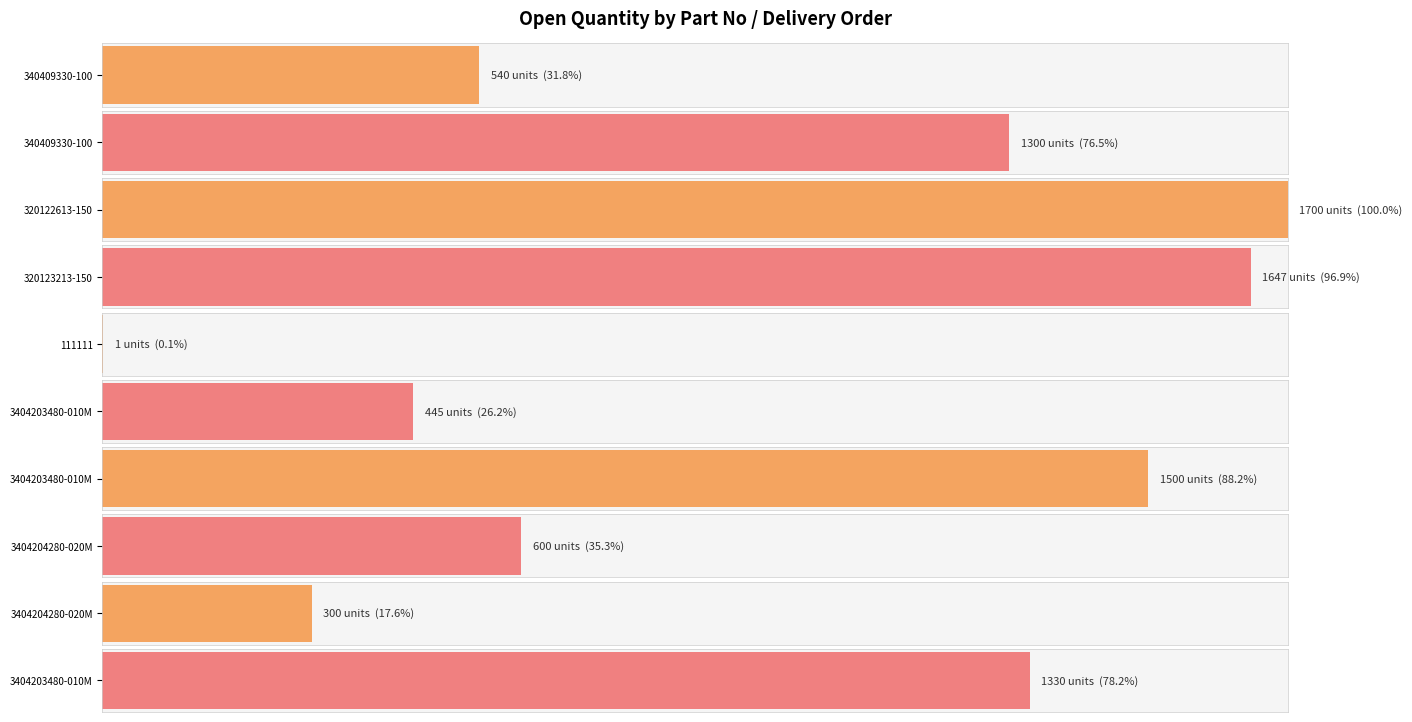

Reading left to right, list all the values displayed in this chart.

340409330-100
(DO:4959648016)=540	340409330-100
(DO:4959669254)=1300	320122613-150=1700	320123213-150=1647	111111=1	3404203480-010M
(DO:4959549039)=445	3404203480-010M
(DO:4959587362)=1500	3404204280-020M
(DO:4959610602)=600	3404204280-020M
(DO:4959649700)=300	3404203480-010M
(DO:4959648138)=1330